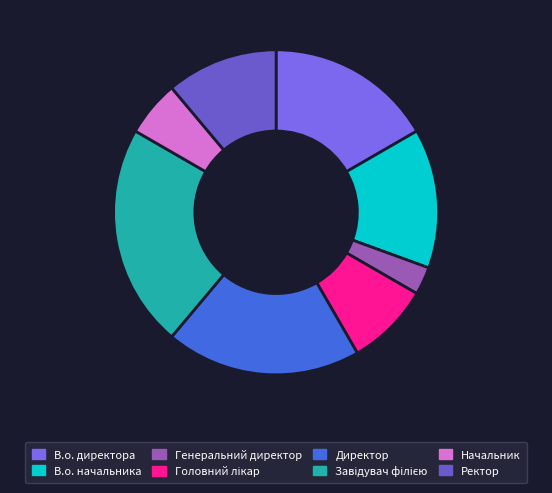

Count the number of slices in the pie.

8